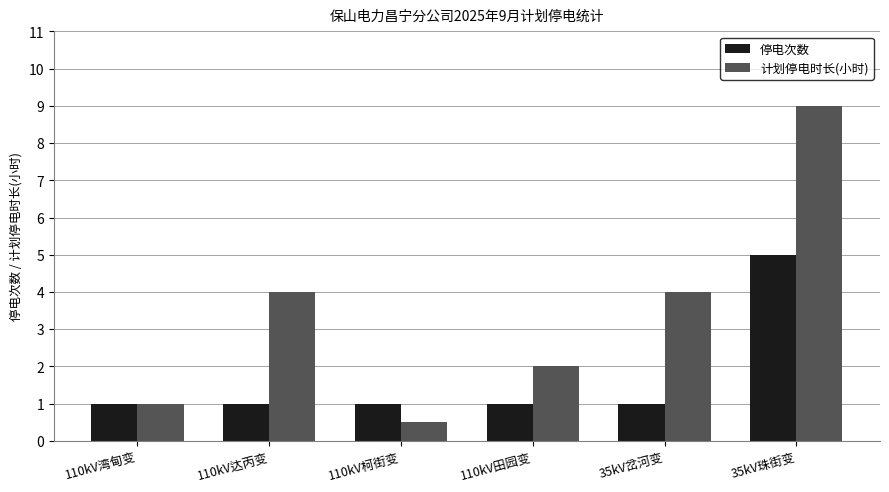

What position from the left is 110kV达丙变?

2